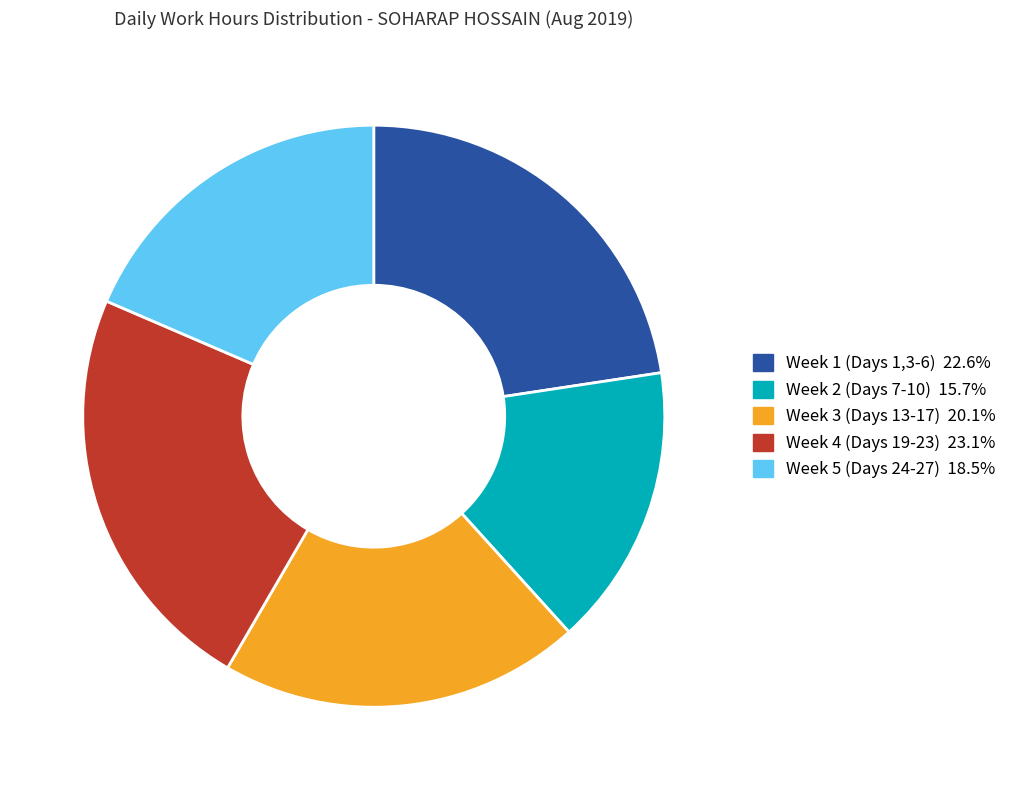

Is there a majority slice in this chart?

No